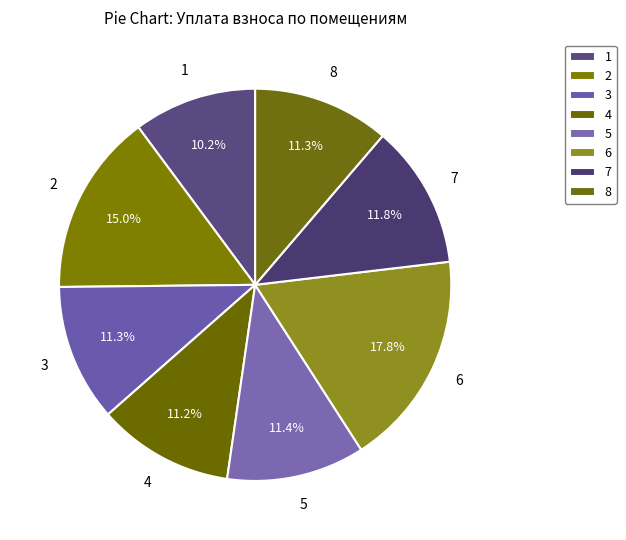

How many segments does this pie chart have?

8